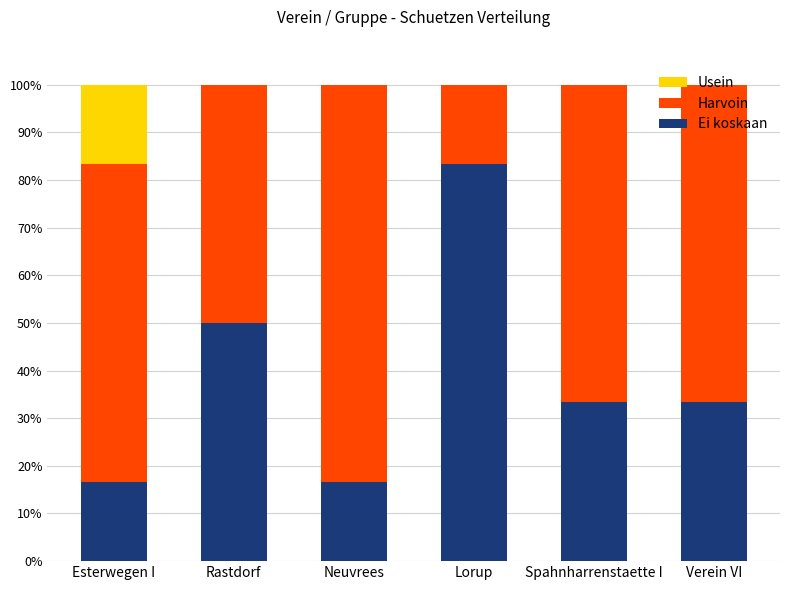

What value does the Ei koskaan series have at Esterwegen I?

16.7